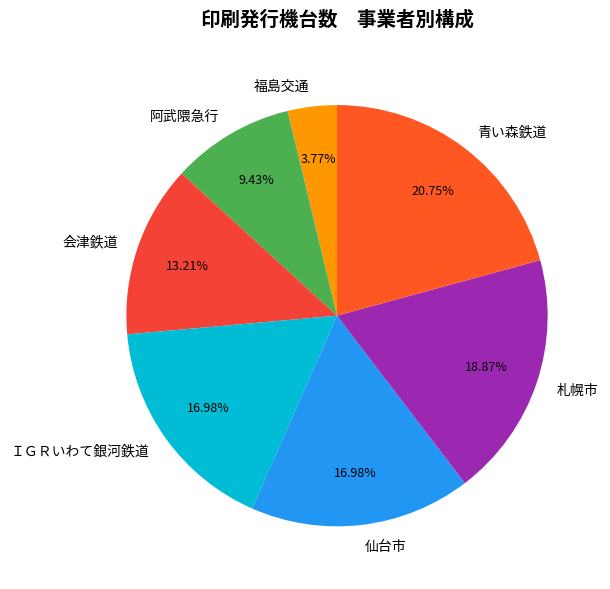

Is there any slice that represents more than half of the pie?

No